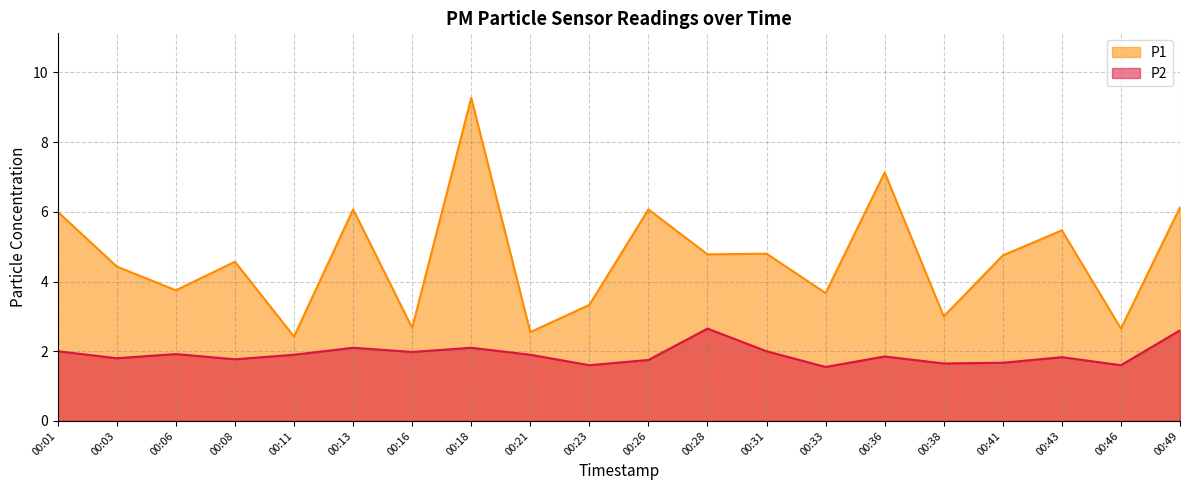

Which has a higher value, 00:23 or 00:01?

00:01